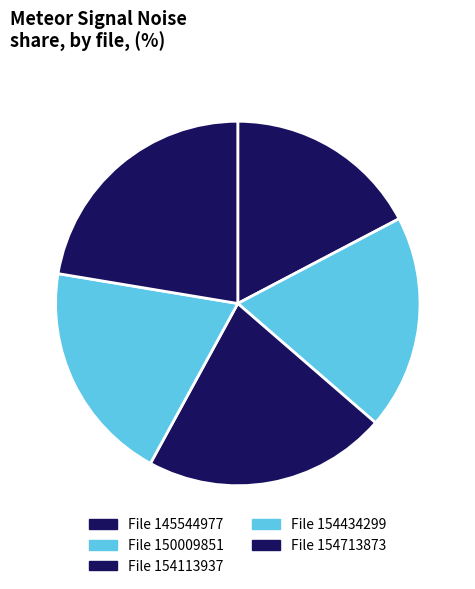

How many segments does this pie chart have?

5